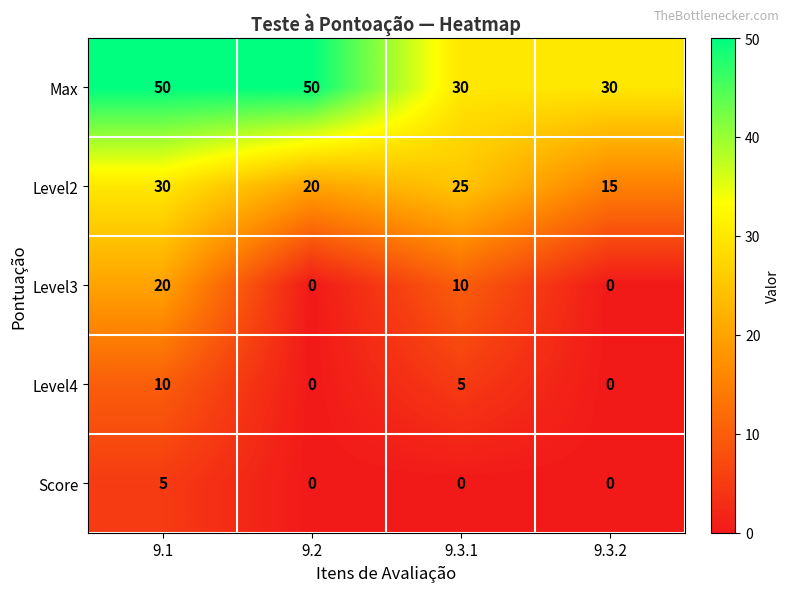

Rank the series at 9.3.1 from highest to lowest value.

Max, Level2, Level3, Level4, Score